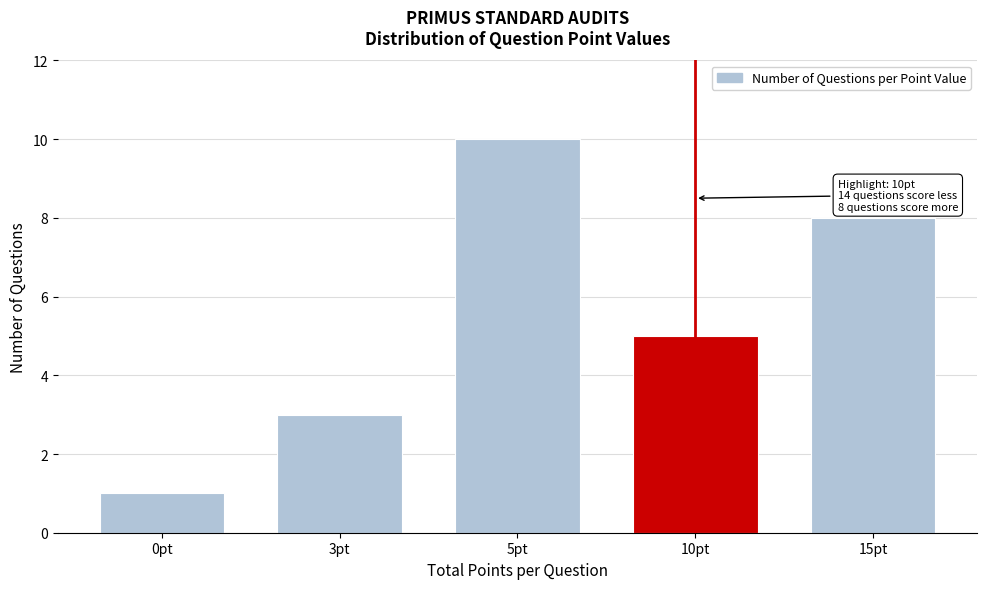

Reading left to right, list all the values displayed in this chart.

0pt=1	3pt=3	5pt=10	10pt=5	15pt=8